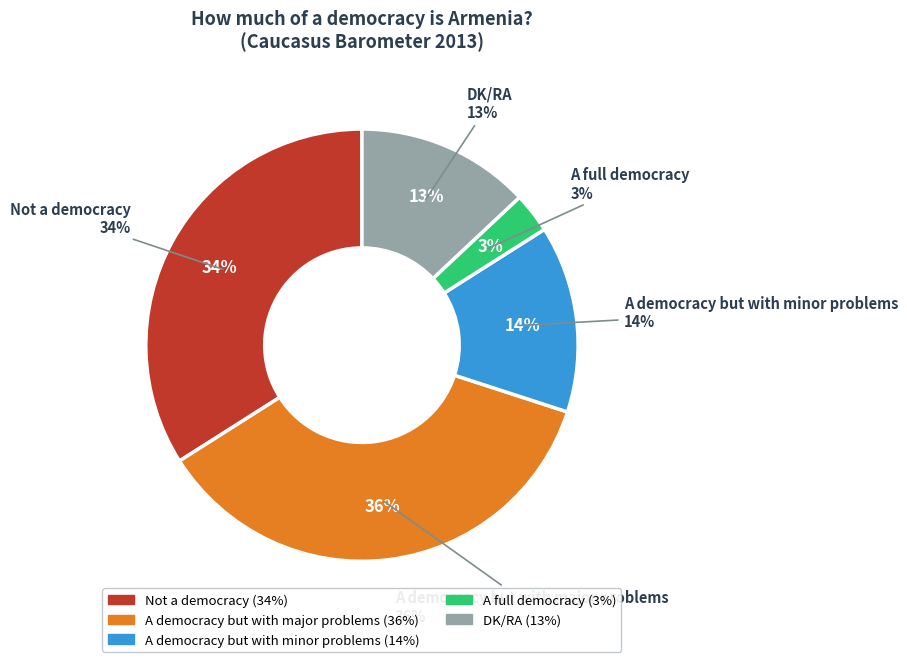

The A full democracy slice represents 15% of the pie. True or false?

False